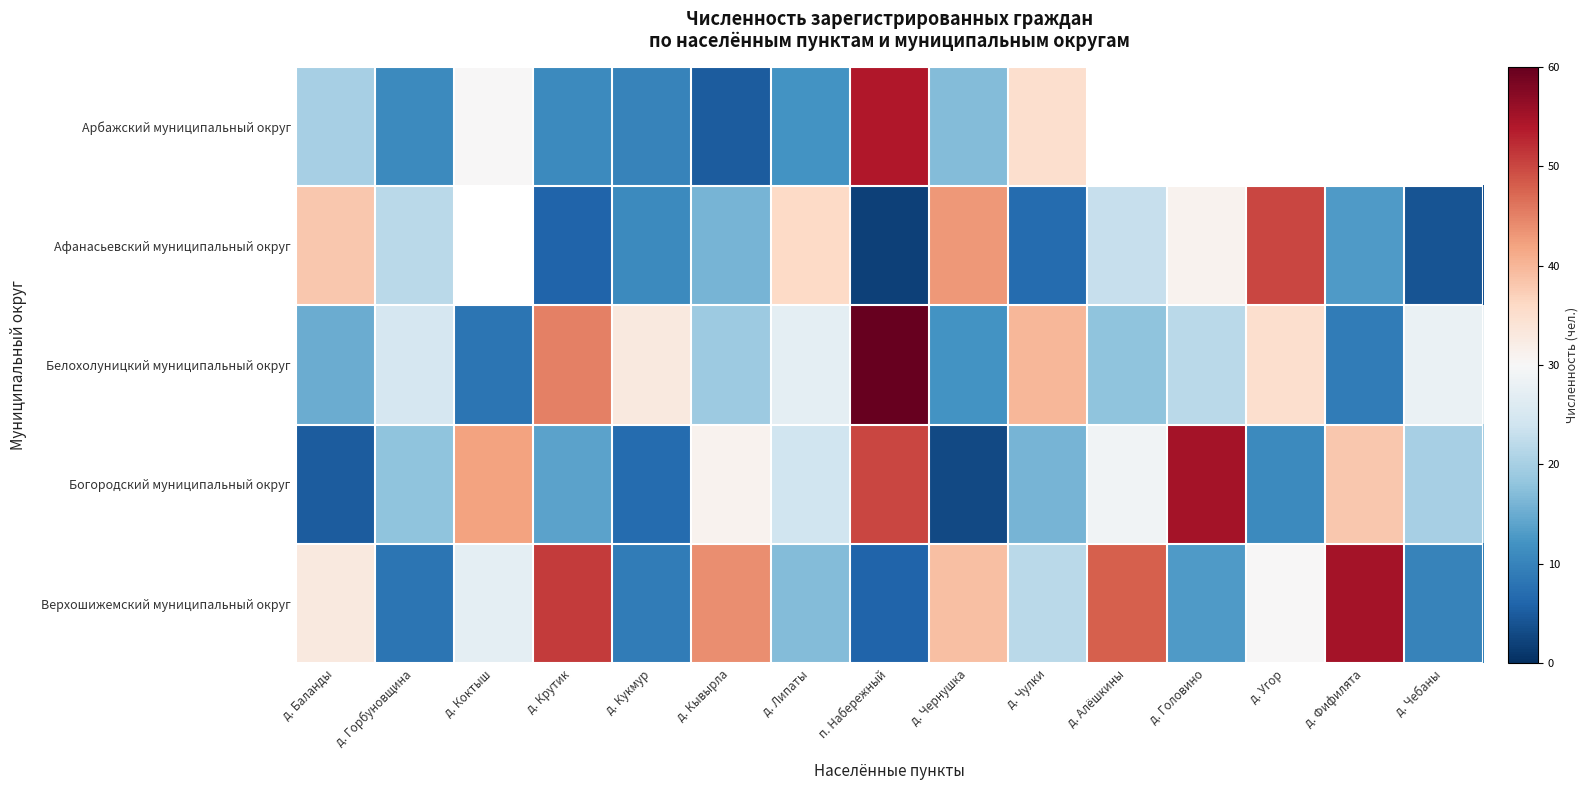

True or false: Богородский муниципальный округ has a value of 13.1 at д. Алёшкины.

False